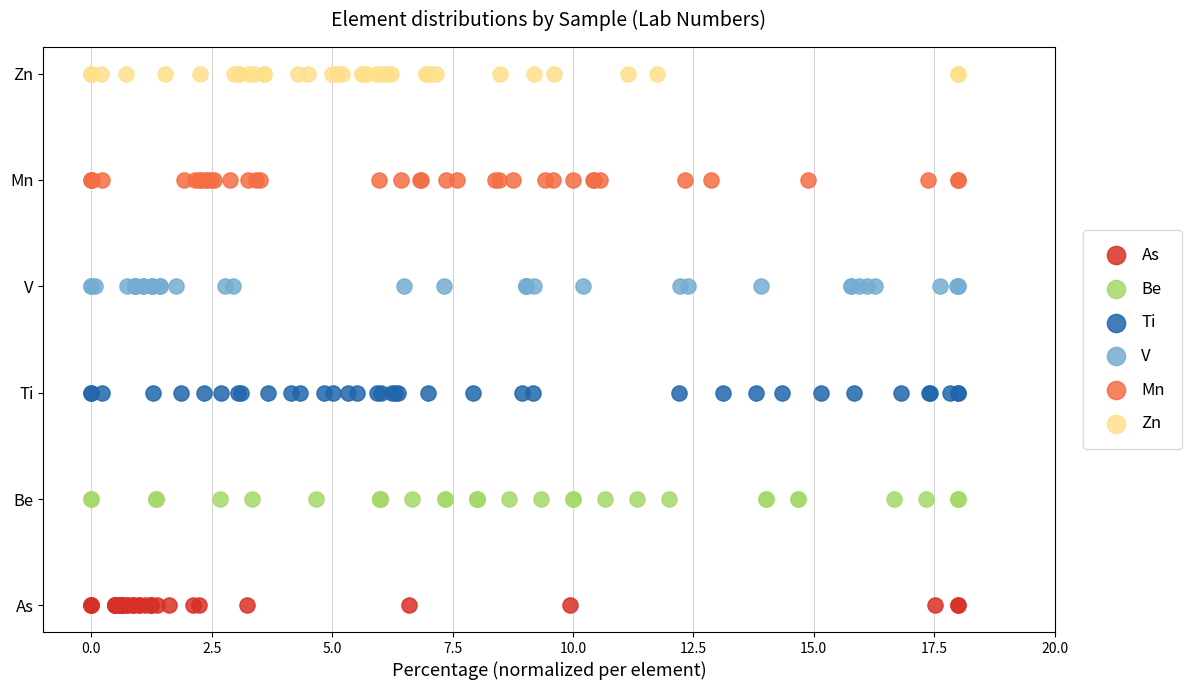

Which series reaches the maximum Y coordinate?

Zn